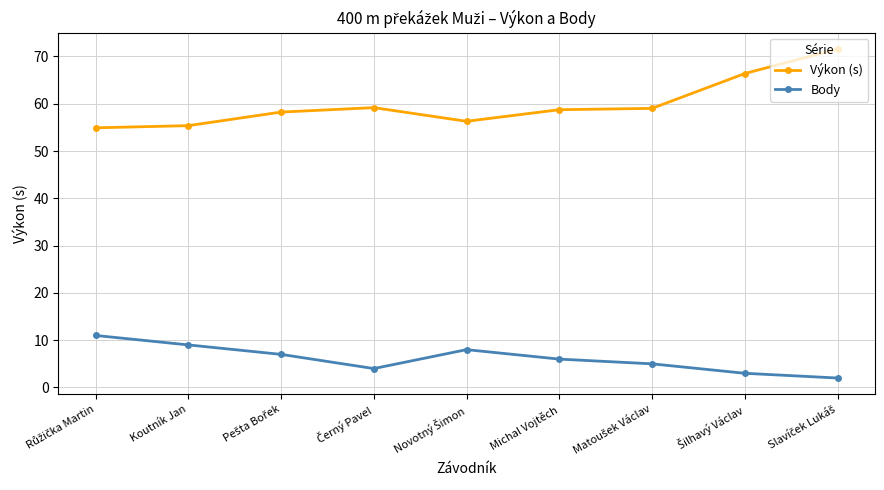

What is the value of the Body point at the 2nd from the left?

9.0